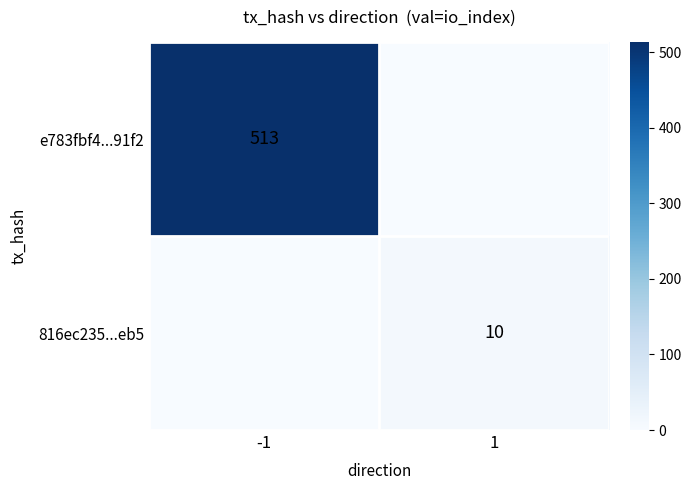

How many distinct data groups are displayed?

2